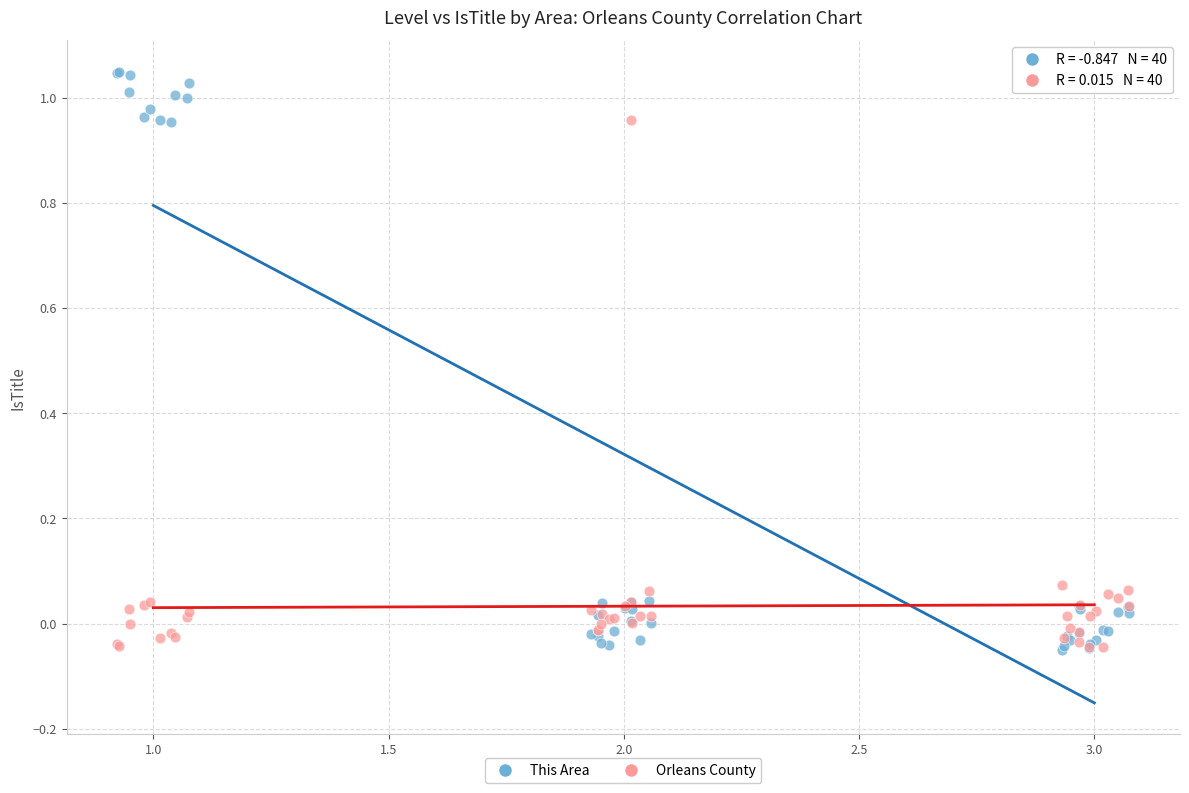

What are all the series names shown in the legend?

This Area, Orleans County